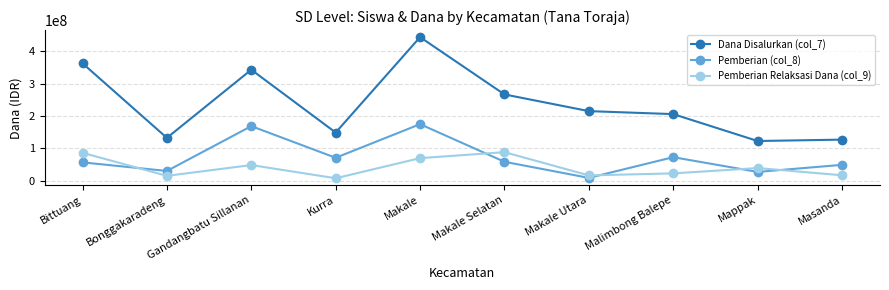

What is the difference between the highest and lowest values at Malimbong Balepe?

182925000